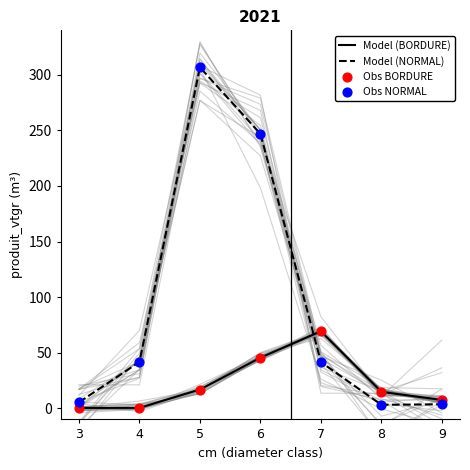

What are all the series names shown in the legend?

Model (BORDURE), Model (NORMAL), Obs BORDURE, Obs NORMAL